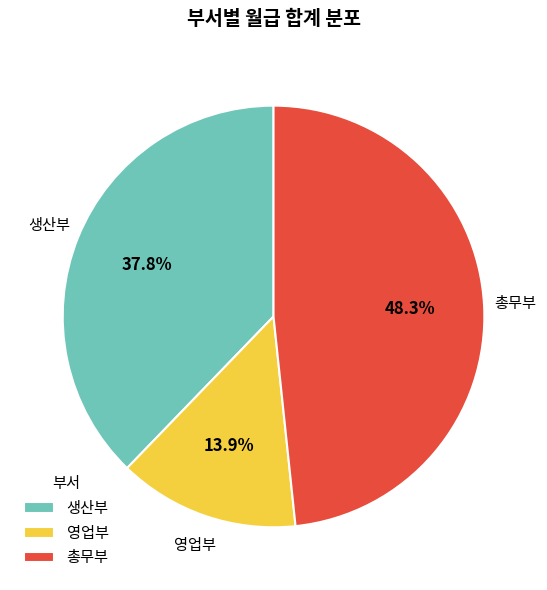

Is the sum of 총무부 and 생산부 greater than half?

Yes